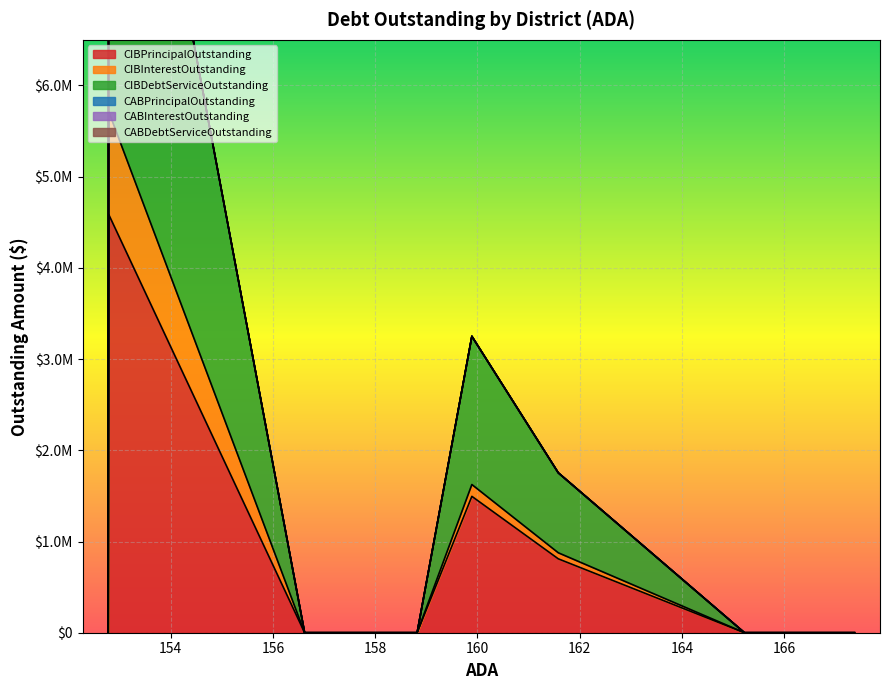

True or false: CABDebtServiceOutstanding and CIBDebtServiceOutstanding cross at least once.

False